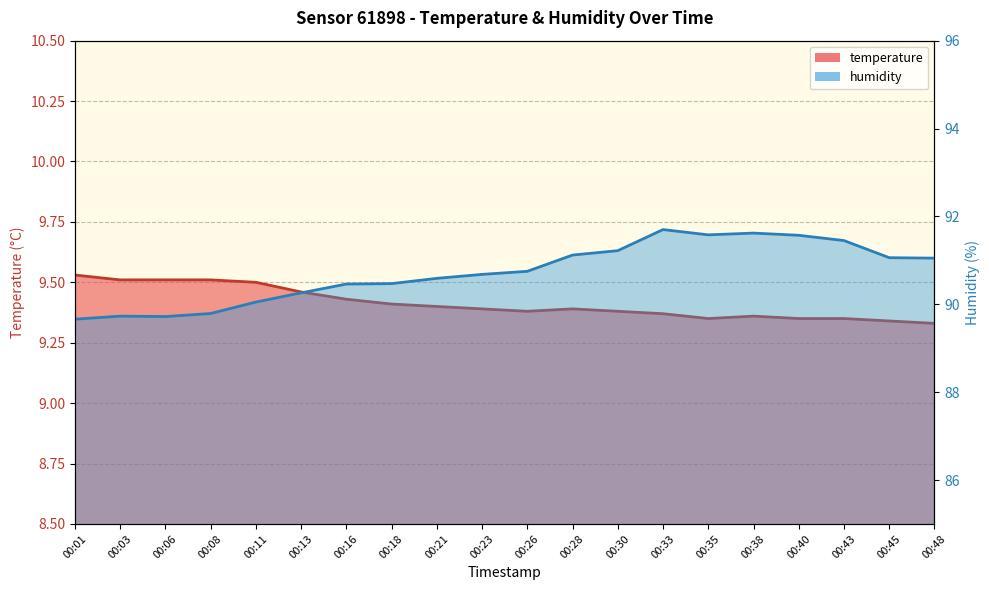

Reading left to right, list all the values displayed in this chart.

temperature: 00:01=9.5	00:03=9.5	00:06=9.5	00:08=9.5	00:11=9.5	00:13=9.5	00:16=9.4	00:18=9.4	00:21=9.4	00:23=9.4	00:26=9.4	00:28=9.4	00:30=9.4	00:33=9.4	00:35=9.3	00:38=9.4	00:40=9.3	00:43=9.3	00:45=9.3	00:48=9.3
humidity: 00:01=89.7	00:03=89.7	00:06=89.7	00:08=89.8	00:11=90.0	00:13=90.3	00:16=90.5	00:18=90.5	00:21=90.6	00:23=90.7	00:26=90.8	00:28=91.1	00:30=91.2	00:33=91.7	00:35=91.6	00:38=91.6	00:40=91.6	00:43=91.5	00:45=91.1	00:48=91.0